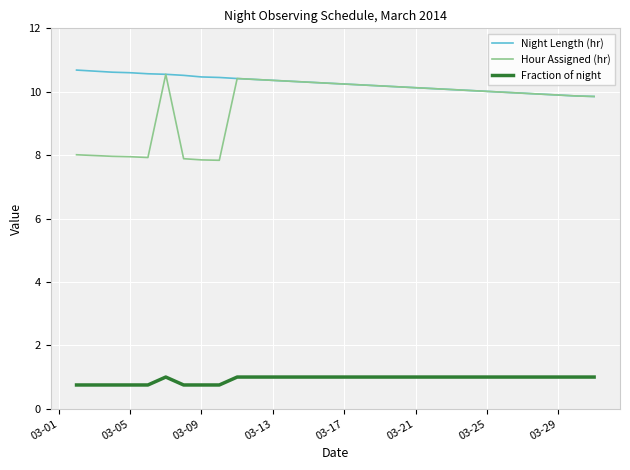

Which series has the widest spread of values?

Hour Assigned (hr)